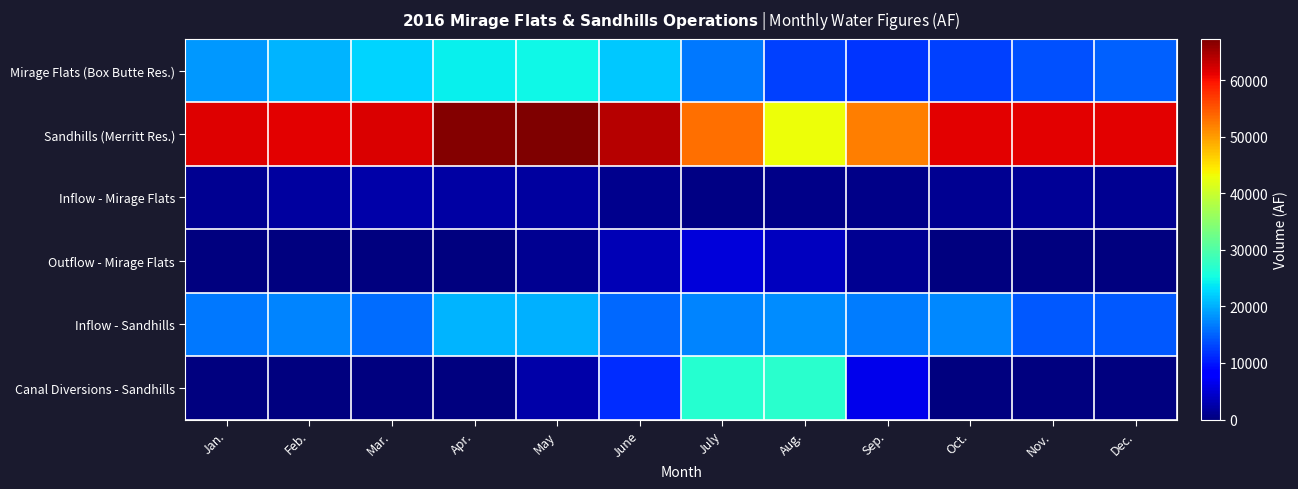

Reading left to right, transcribe all the data shown in this chart.

Mirage Flats (Box Butte Res.): Jan.=18467	Feb.=20358	Mar.=22477	Apr.=24318	May=24782	June=21773	July=16368	Aug.=12796	Sep.=11899	Oct.=12675	Nov.=13787	Dec.=14789
Sandhills (Merritt Res.): Jan.=61641	Feb.=61370	Mar.=61913	Apr.=67017	May=67309	June=64142	July=53174	Aug.=43118	Sep.=52060	Oct.=61370	Nov.=61370	Dec.=61370
Inflow - Mirage Flats: Jan.=1272	Feb.=2063	Mar.=2414	Apr.=2322	May=2079	June=955	July=516	Aug.=755	Sep.=658	Oct.=1091	Nov.=1319	Dec.=1146
Outflow - Mirage Flats: Jan.=35	Feb.=29	Mar.=31	Apr.=34	May=1069	June=3295	July=5344	Aug.=3884	Sep.=1246	Oct.=60	Nov.=62	Dec.=56
Inflow - Sandhills: Jan.=16487	Feb.=17187	Mar.=15580	Apr.=20408	May=20041	June=15505	July=17347	Aug.=17819	Sep.=16759	Oct.=17453	Nov.=14375	Dec.=14375
Canal Diversions - Sandhills: Jan.=0	Feb.=0	Mar.=0	Apr.=0	May=2543	June=11455	July=26757	Aug.=26832	Sep.=6559	Oct.=0	Nov.=0	Dec.=0